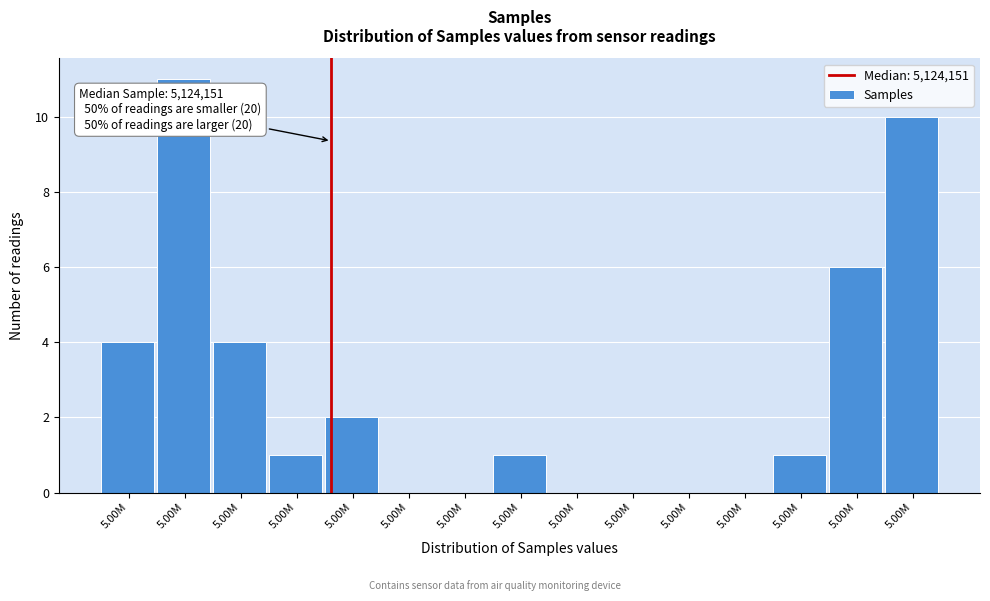

Count the number of data series in this chart.

1